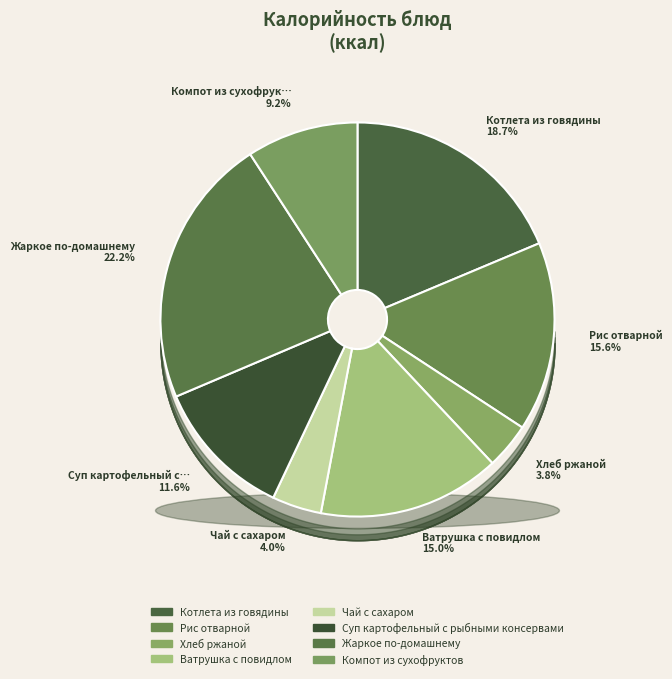

To the nearest percent, what is the combined percentage of Компот из сухофруктов and Суп картофельный с рыбными консервами?

21%